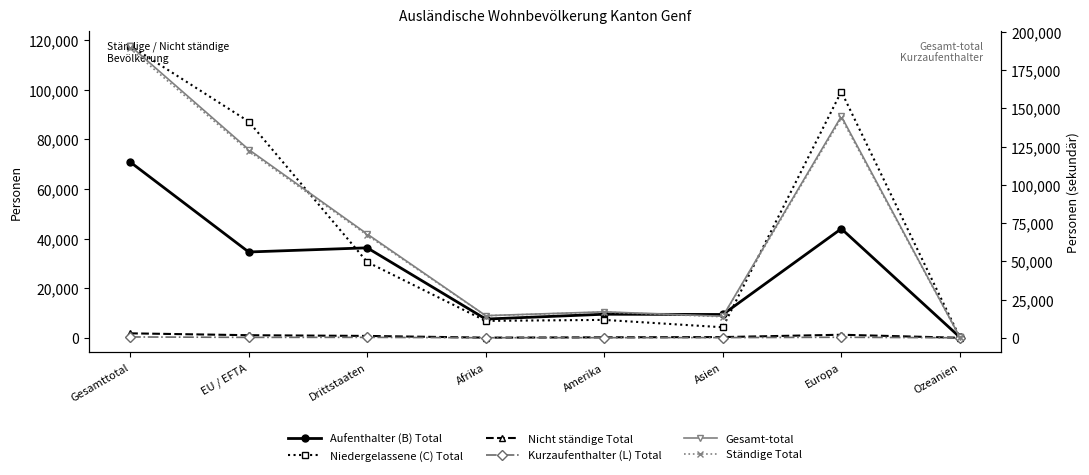

Rank the categories by Aufenthalter (B) Total value from lowest to highest.

Ozeanien, Afrika, Asien, Amerika, EU / EFTA, Drittstaaten, Europa, Gesamttotal